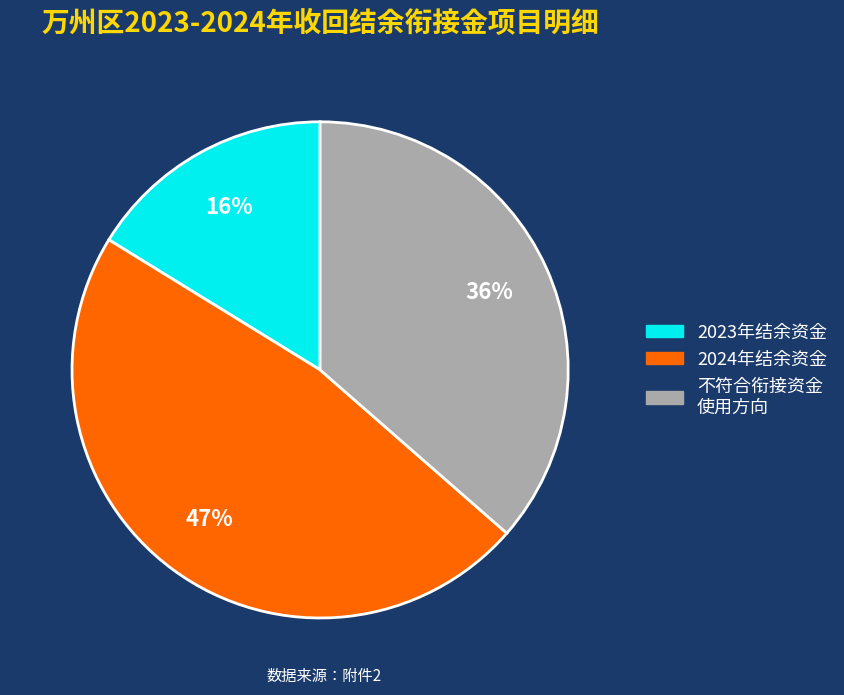

Is there a majority slice in this chart?

No